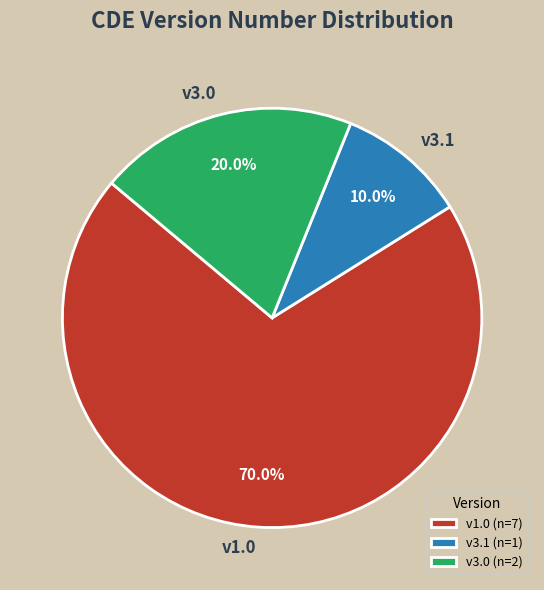

Is there a majority slice in this chart?

Yes